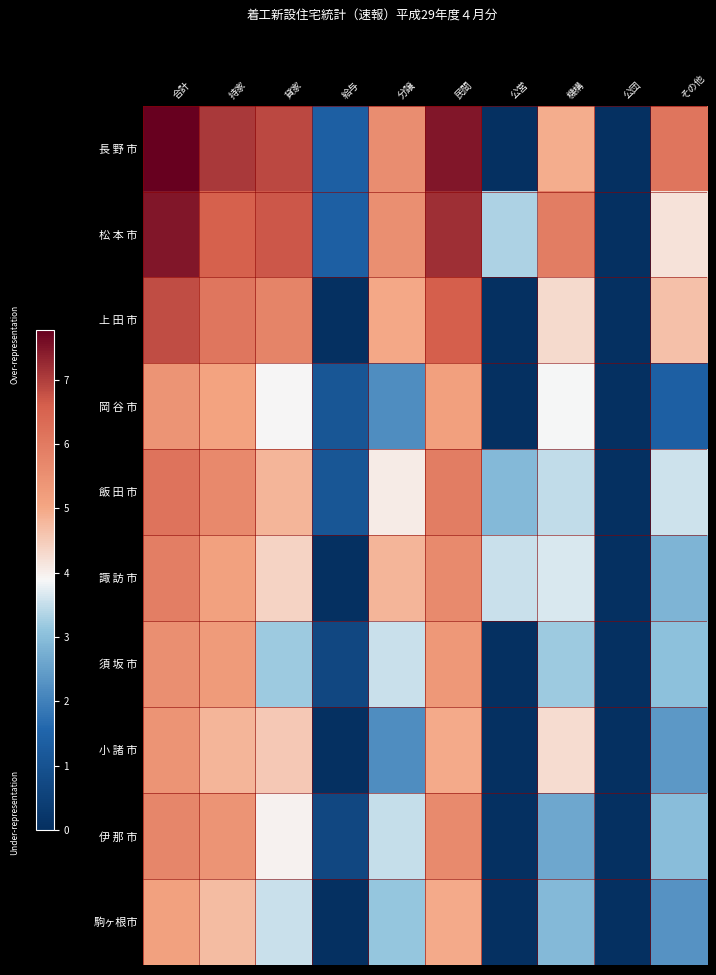

At which category is the sum across all series the highest?

合計